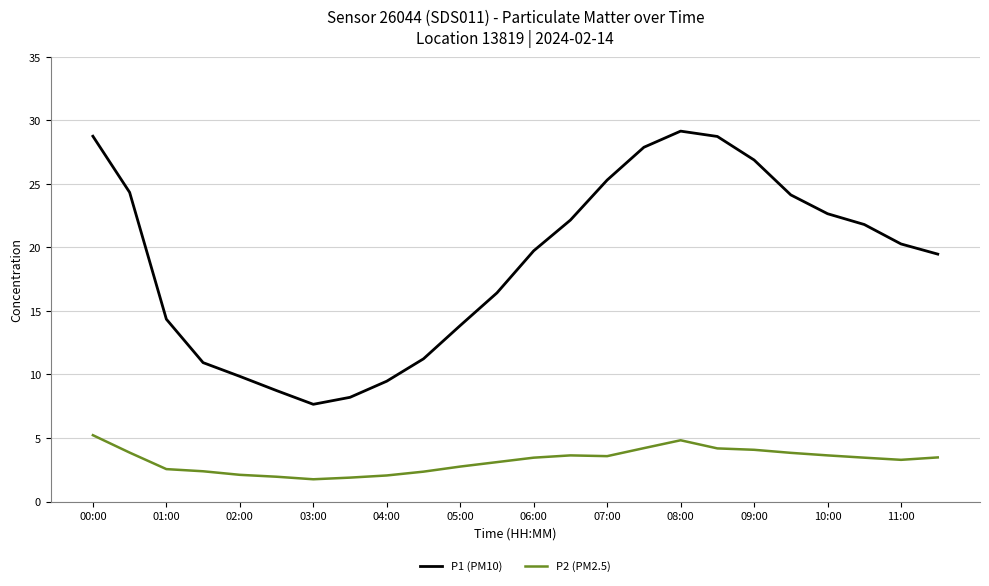

What is the difference between the second highest and second lowest values in the P2 (PM2.5) series?

2.9